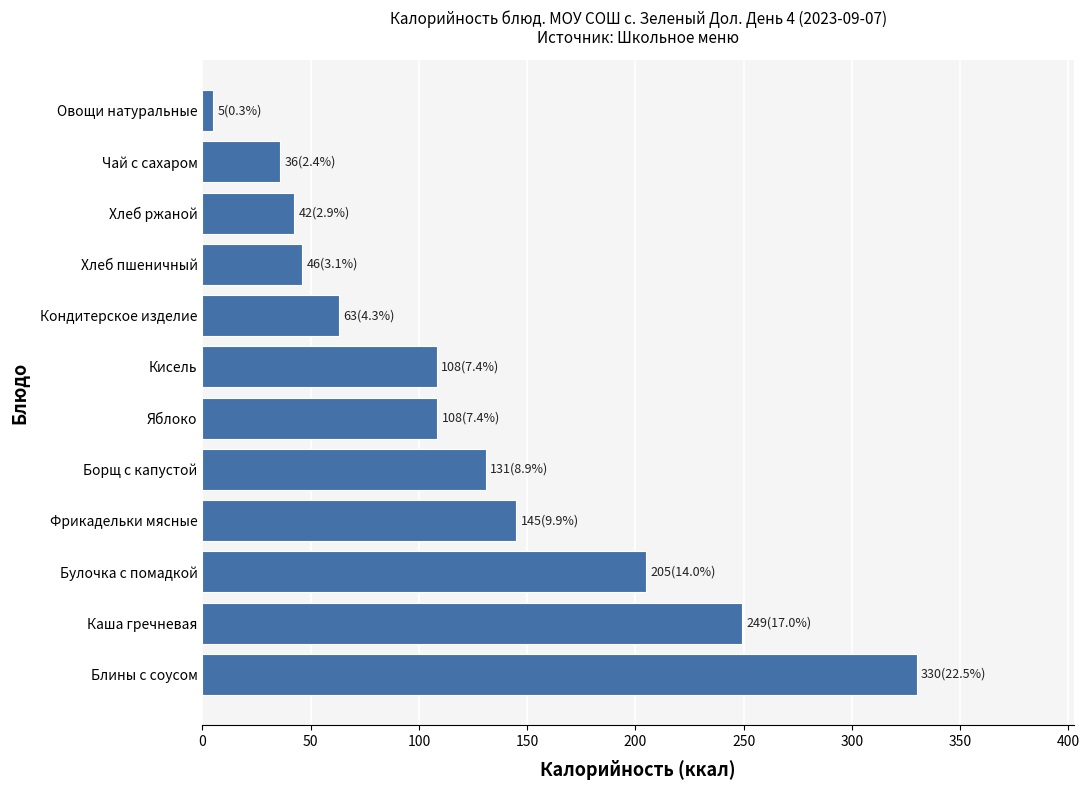

What is the ratio of the value at Каша гречневая to the value at Булочка с помадкой?

1.2